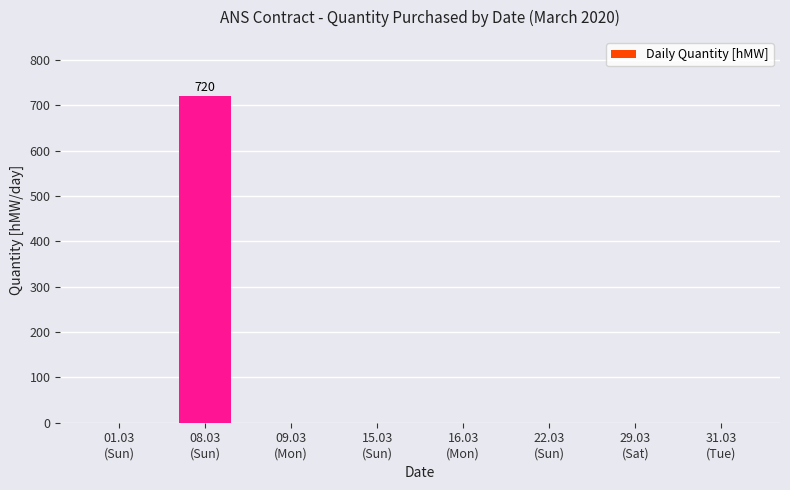

What is the maximum value shown in the chart?

720